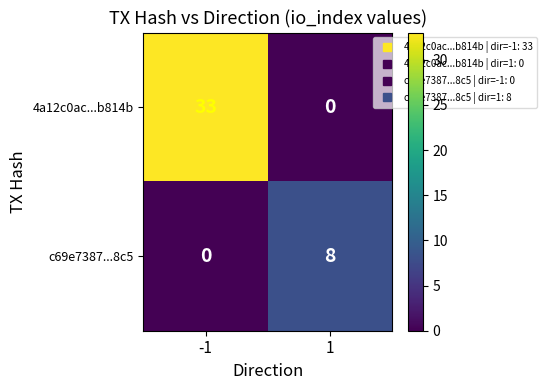

The value of c69e7387...8c5 at 1 is 8. True or false?

True